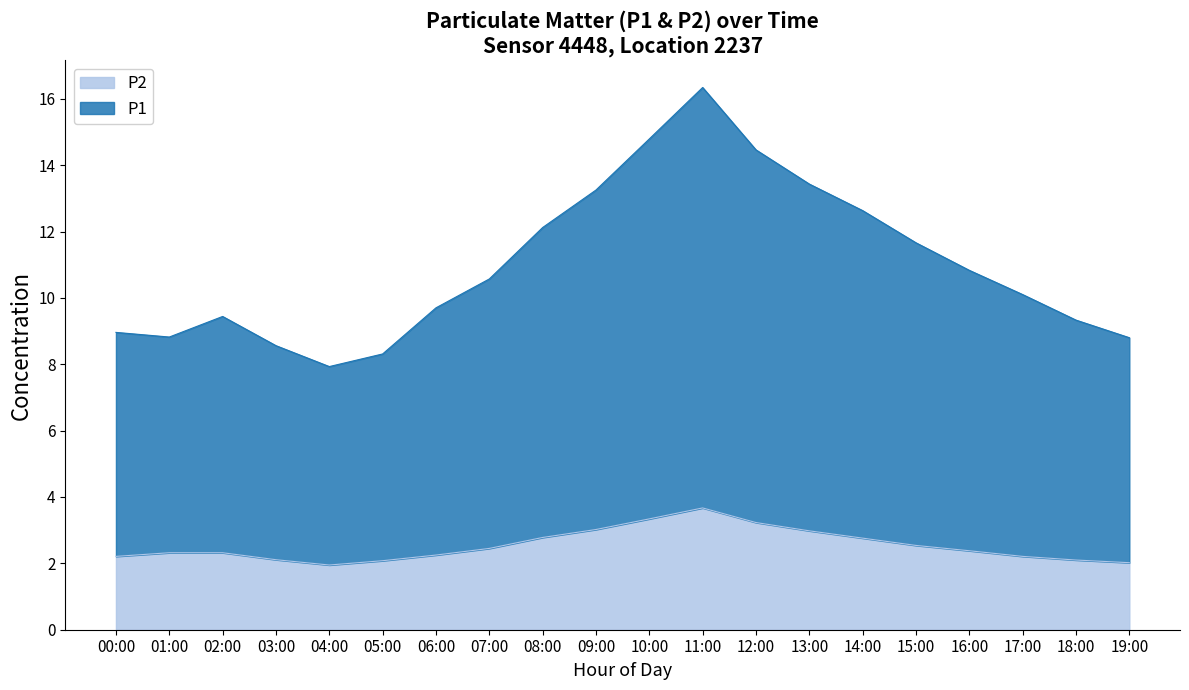

At which category is the sum across all series the highest?

11:00